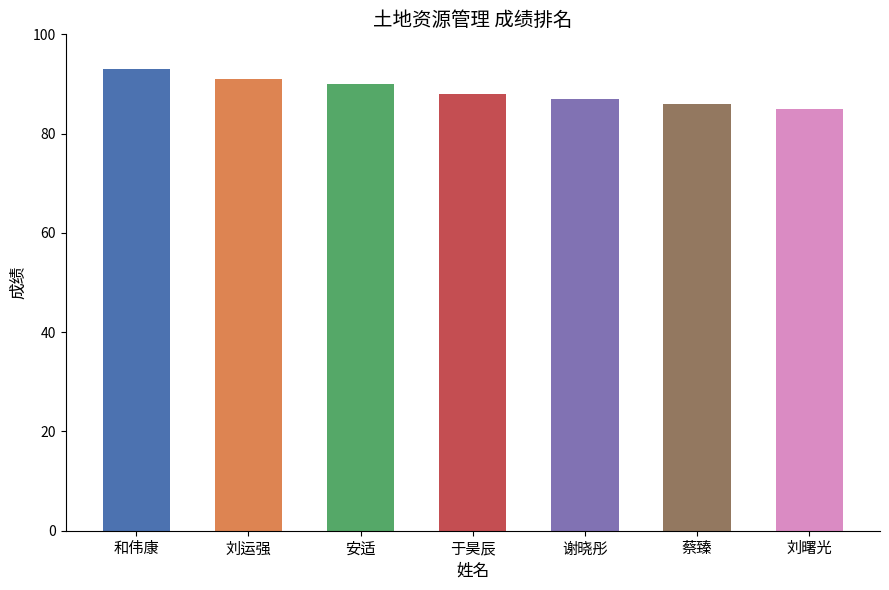

Reading left to right, extract all data points from this chart.

和伟康=93	刘运强=91	安适=90	于昊辰=88	谢晓彤=87	蔡臻=86	刘曙光=85